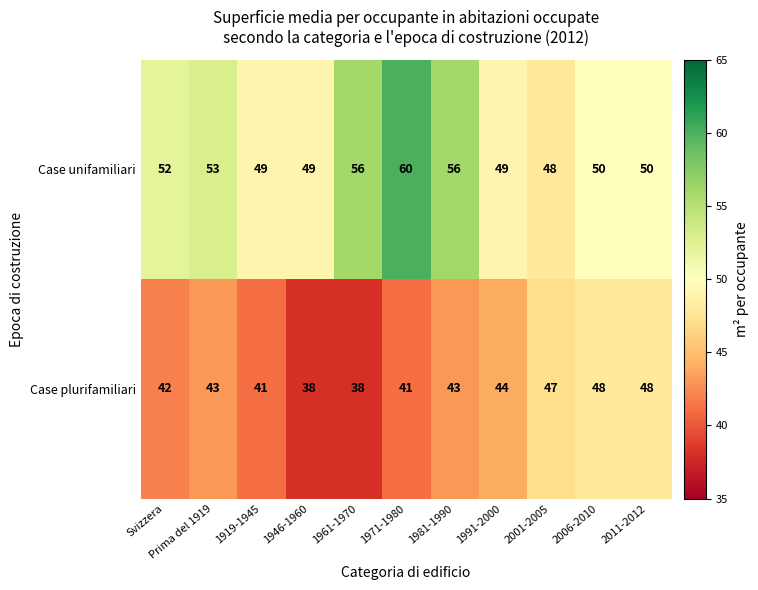

The value of Case unifamiliari at 1991-2000 is 69. True or false?

False